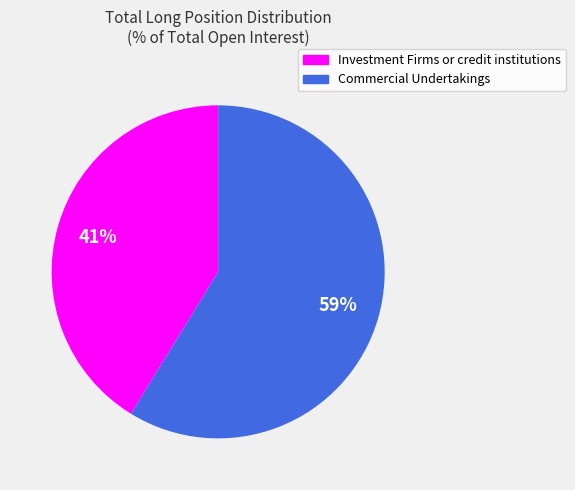

Which has a higher value, Investment Firms or credit institutions or Commercial Undertakings?

Commercial Undertakings